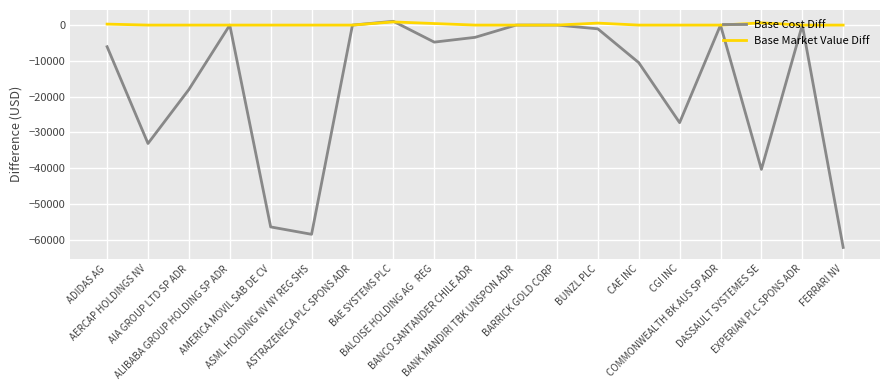

What is the highest value of the Base Market Value Diff series?

884.7